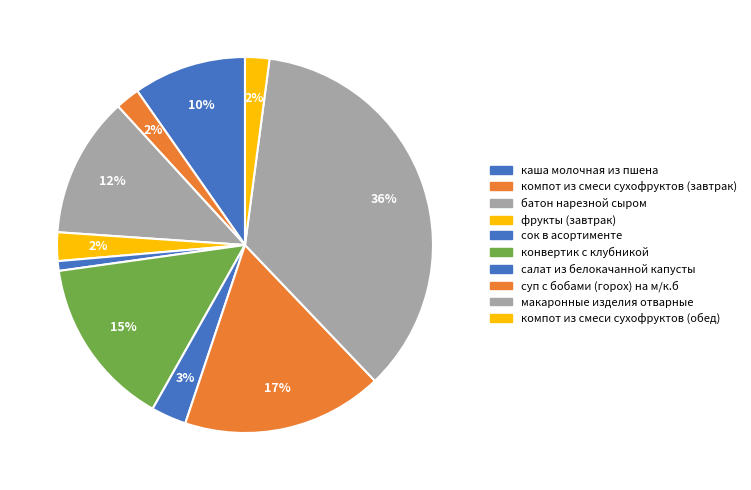

Does суп с бобами (горох) на м/к.б account for over 50% of the chart?

No